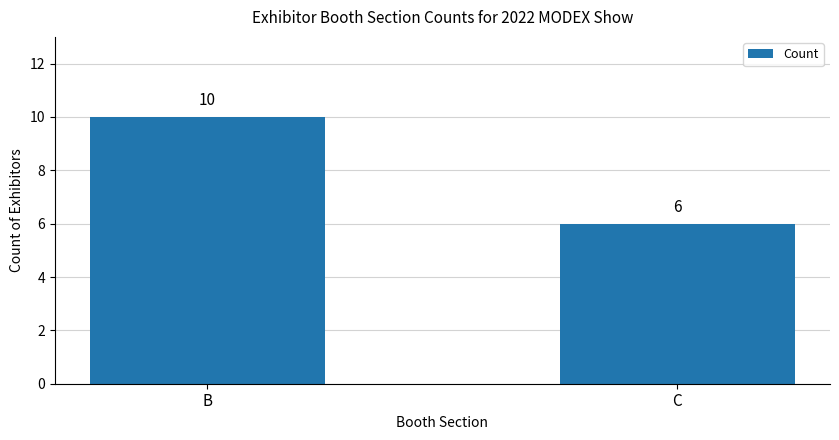

Rank the categories by value from lowest to highest.

C, B